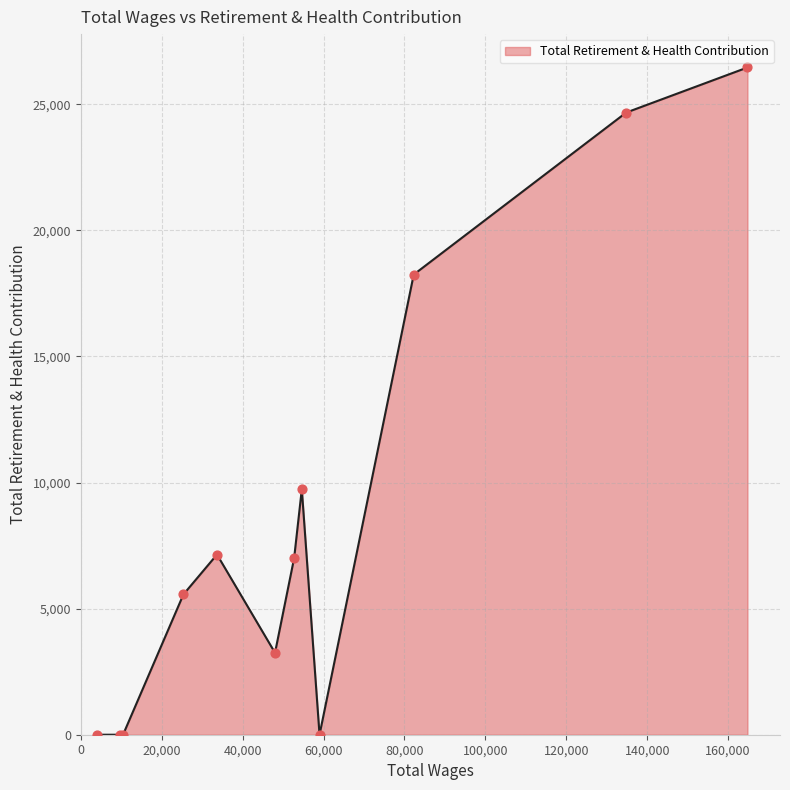

What is the maximum value shown in the chart?

26460